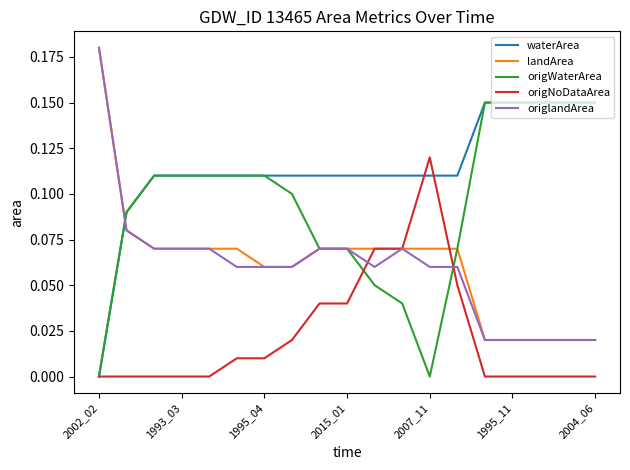

How many values in waterArea are above zero?

18